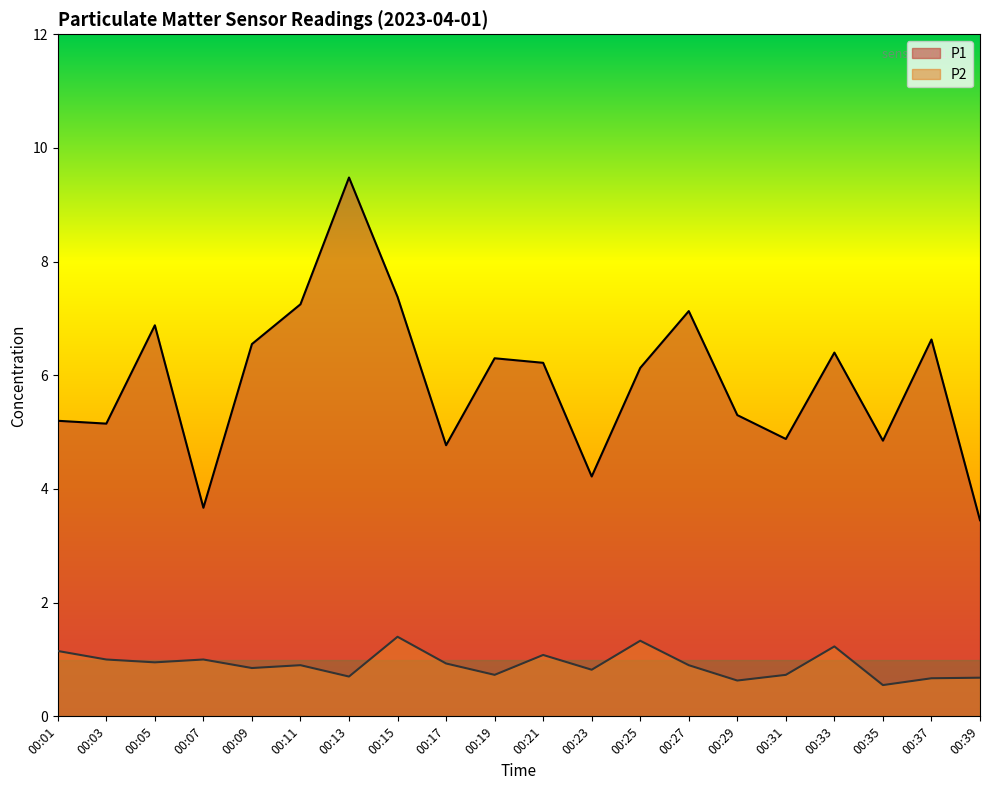

True or false: P1 and P2 cross at least once.

False